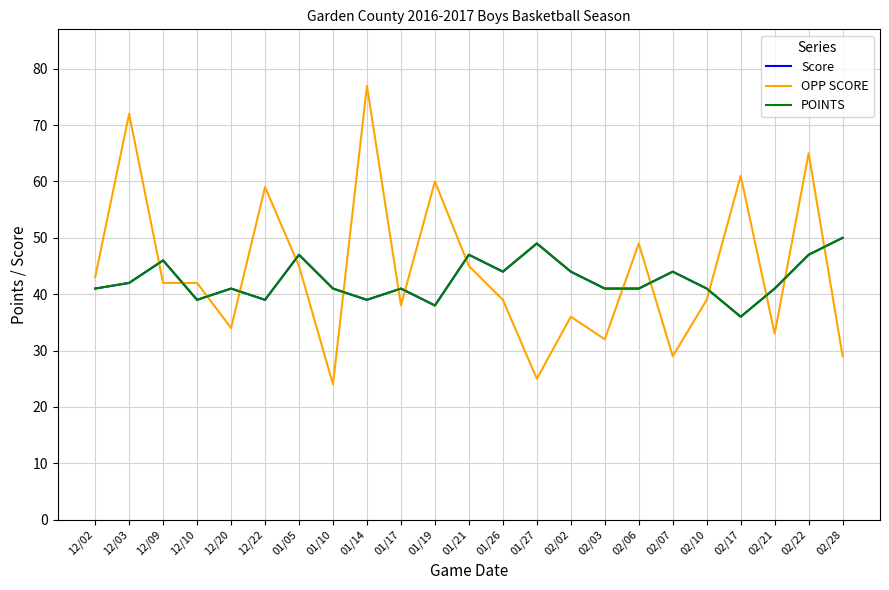

What is the average value of the POINTS series?

43